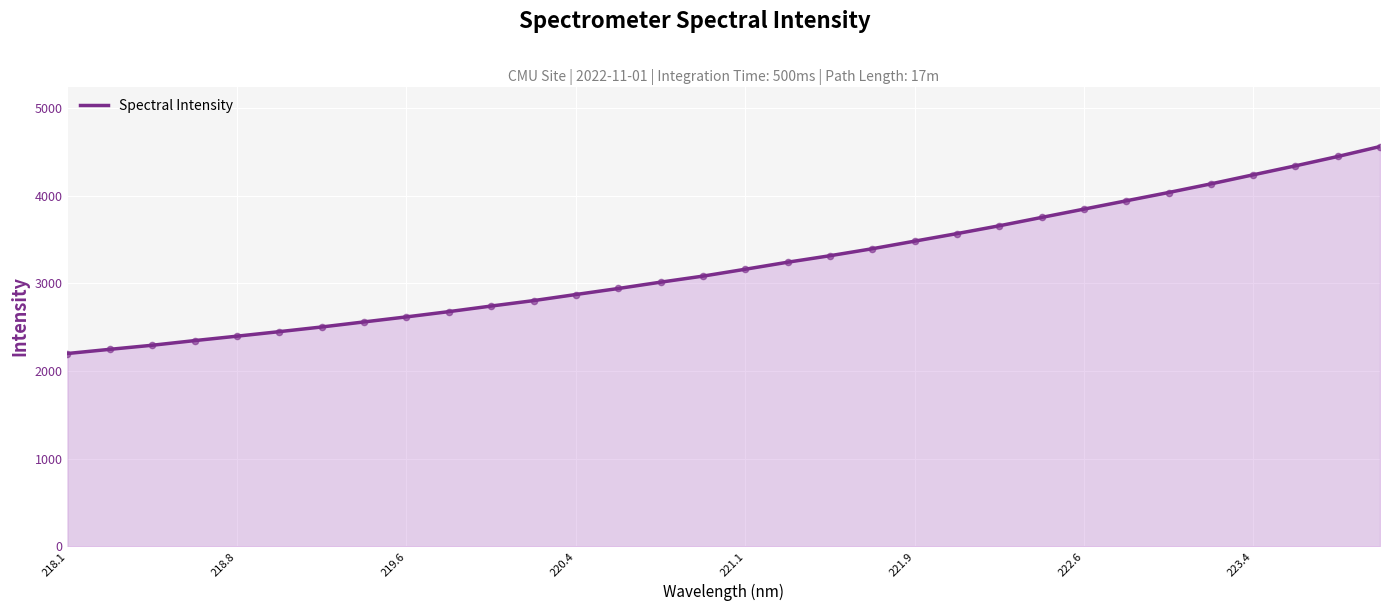

What is the minimum value shown in the chart?

2200.2